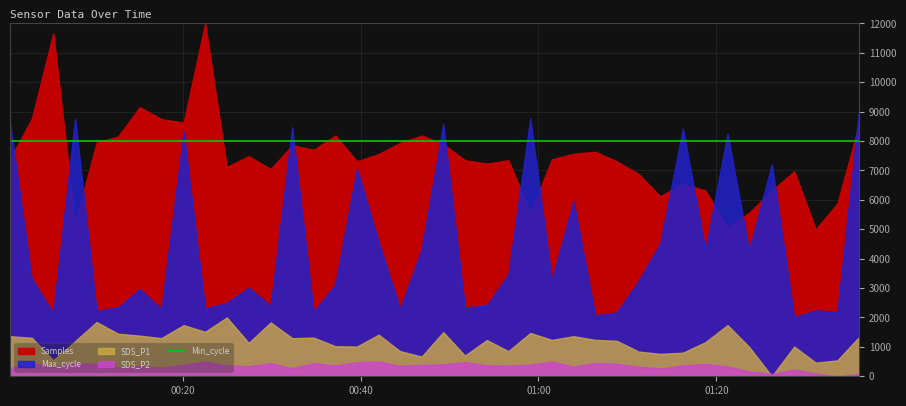

Between 2023/11/16 00:17:37 and 2023/11/16 01:16:14, which series saw the biggest shift?

Samples